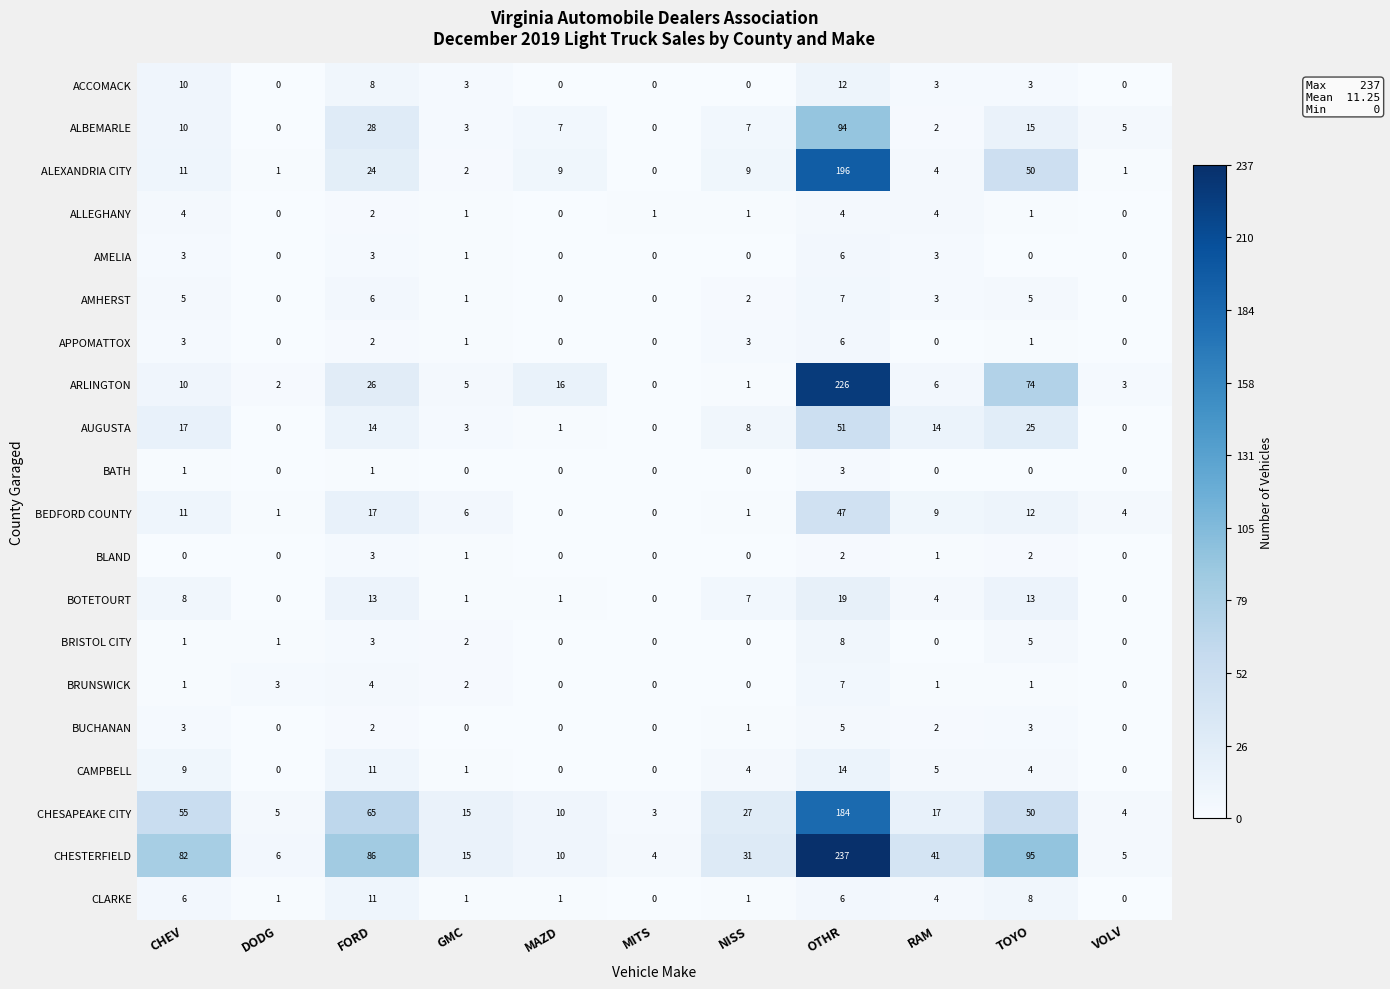

At which category is the sum across all series the highest?

OTHR